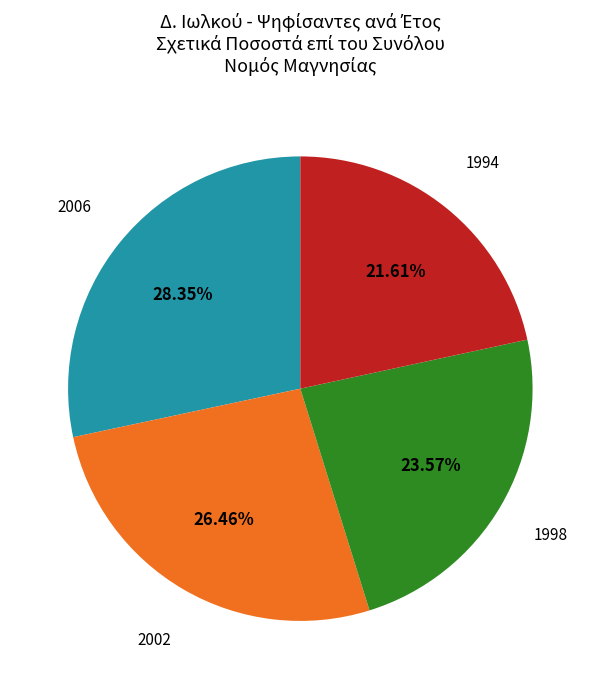

Does any single category account for the majority?

No